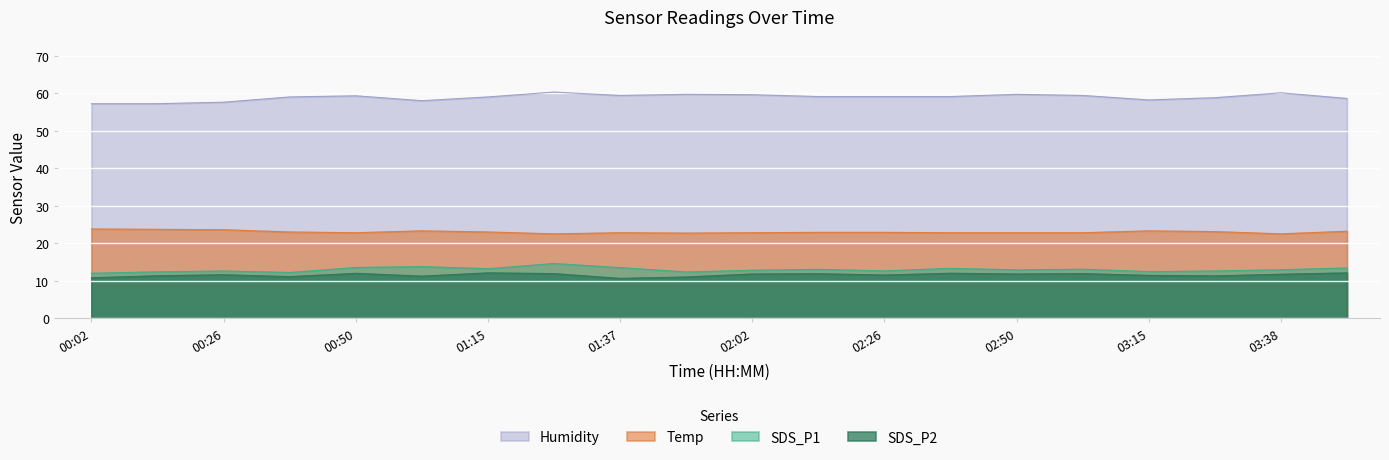

True or false: SDS_P1 and Temp intersect in this chart.

False